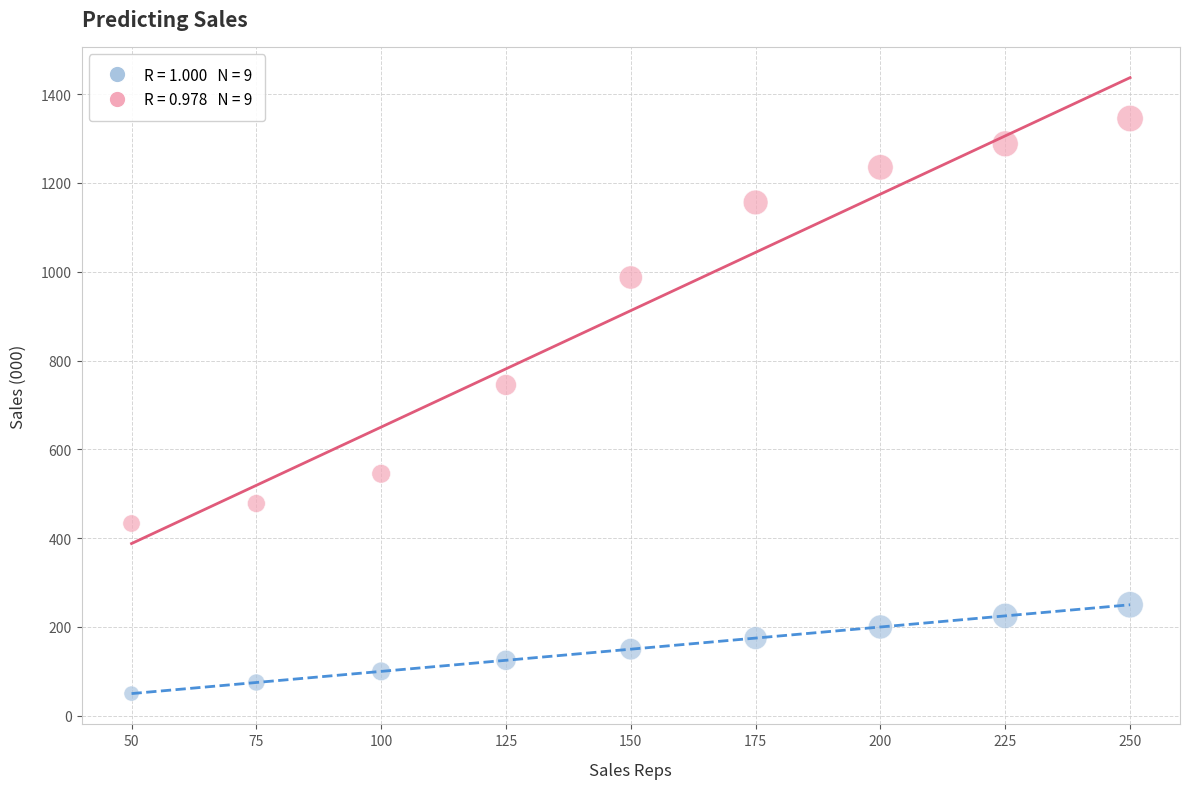

Across all series, what Y value is closest to 697?

745